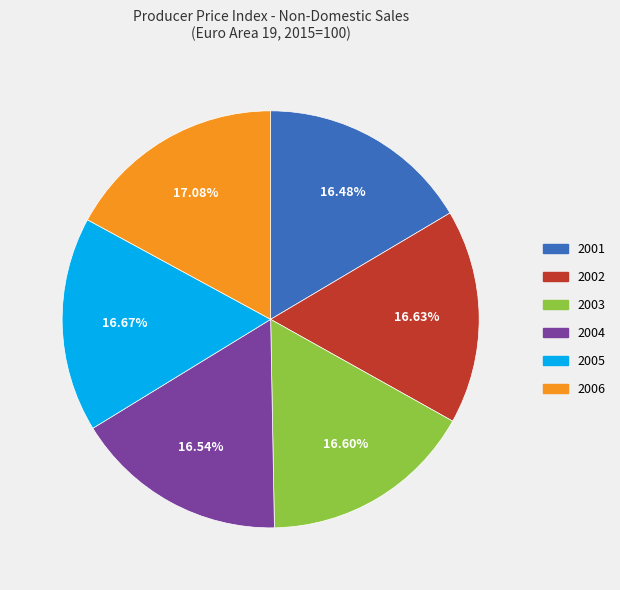

The 2003 slice represents 17% of the pie. True or false?

True